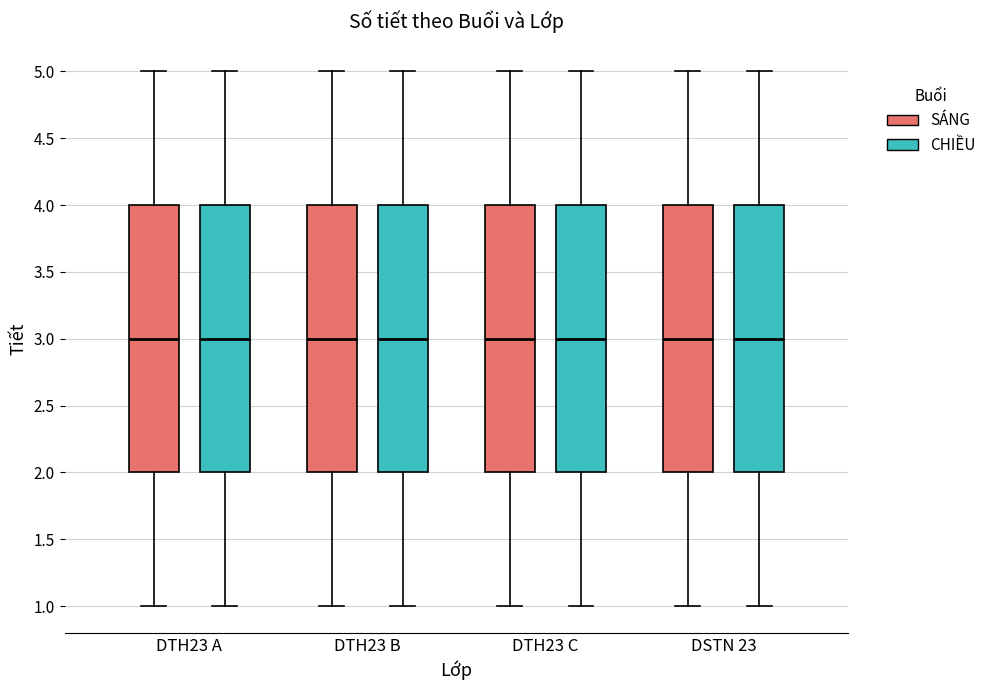

Where does the lower whisker of the box for DTH23 B (SÁNG) end on the y-axis? The values are not printed on the chart, so give them approximately, as read against the axis.

1